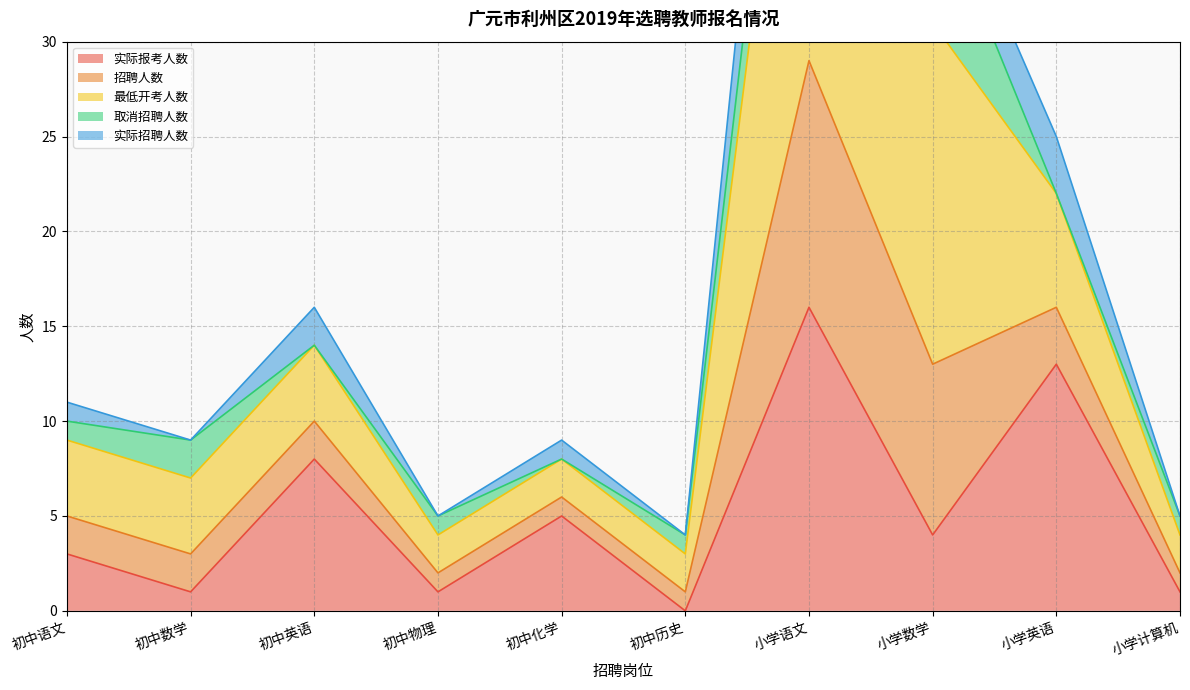

What is the label of the 4th point from the right?

小学语文